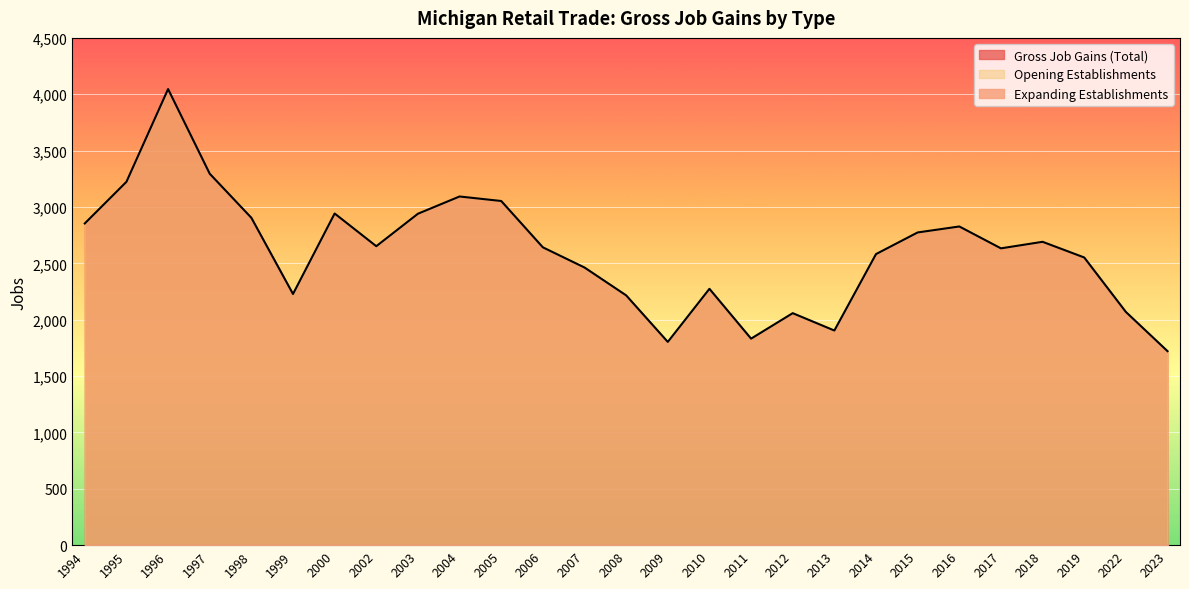

How many data points in Gross Job Gains (Total) are above 2642?

13